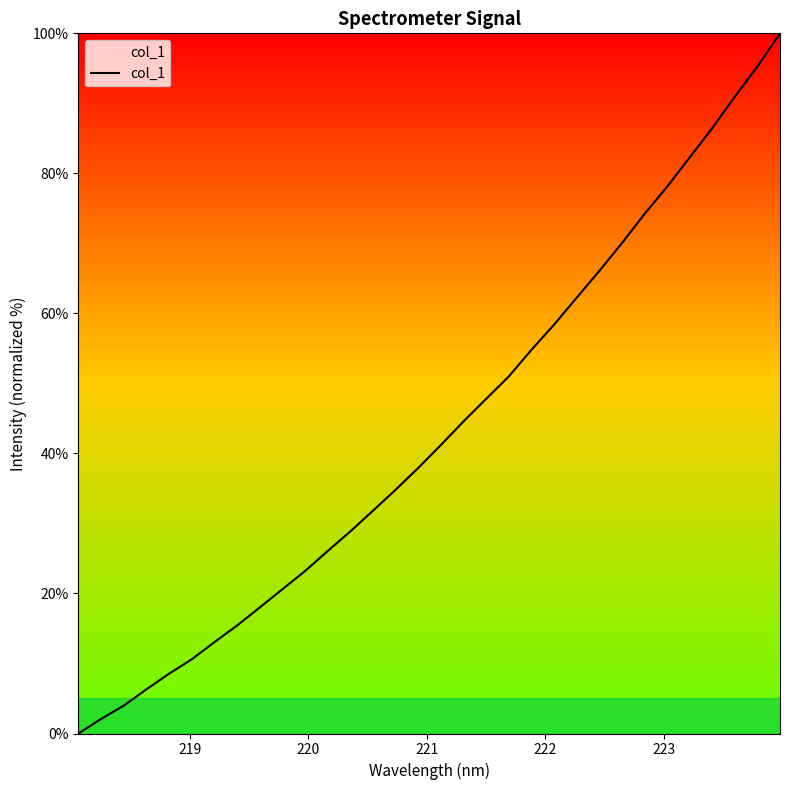

What is the difference between the maximum and second lowest values?

97.9